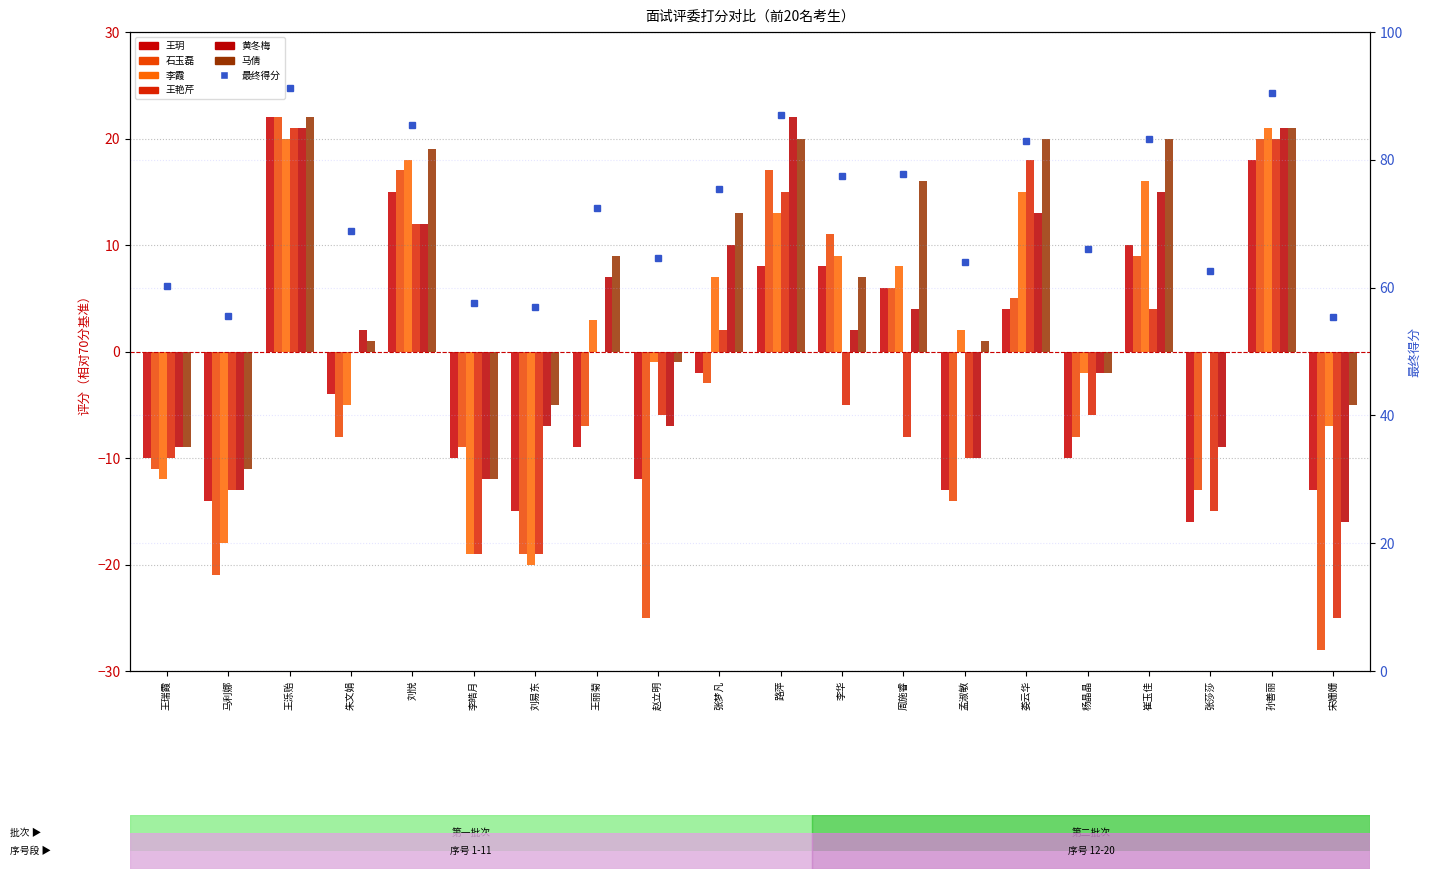

Reading left to right, extract all data points from this chart.

王玥: 王瑞霞=-10	马利娜=-14	王泺贻=22	朱文娟=-4	刘悦=15	李皓月=-10	刘易东=-15	王丽菊=-9	赵立明=-12	张梦凡=-2	路萍=8	李华=8	周施睿=6	孟淑敏=-13	娄云华=4	杨晶晶=-10	崔玉佳=10	张莎莎=-16	孙善丽=18	宋姗姗=-13
石玉磊: 王瑞霞=-11	马利娜=-21	王泺贻=22	朱文娟=-8	刘悦=17	李皓月=-9	刘易东=-19	王丽菊=-7	赵立明=-25	张梦凡=-3	路萍=17	李华=11	周施睿=6	孟淑敏=-14	娄云华=5	杨晶晶=-8	崔玉佳=9	张莎莎=-13	孙善丽=20	宋姗姗=-28
李霞: 王瑞霞=-12	马利娜=-18	王泺贻=20	朱文娟=-5	刘悦=18	李皓月=-19	刘易东=-20	王丽菊=3	赵立明=-1	张梦凡=7	路萍=13	李华=9	周施睿=8	孟淑敏=2	娄云华=15	杨晶晶=-2	崔玉佳=16	张莎莎=0	孙善丽=21	宋姗姗=-7
王艳芹: 王瑞霞=-10	马利娜=-13	王泺贻=21	朱文娟=0	刘悦=12	李皓月=-19	刘易东=-19	王丽菊=0	赵立明=-6	张梦凡=2	路萍=15	李华=-5	周施睿=-8	孟淑敏=-10	娄云华=18	杨晶晶=-6	崔玉佳=4	张莎莎=-15	孙善丽=20	宋姗姗=-25
黄冬梅: 王瑞霞=-9	马利娜=-13	王泺贻=21	朱文娟=2	刘悦=12	李皓月=-12	刘易东=-7	王丽菊=7	赵立明=-7	张梦凡=10	路萍=22	李华=2	周施睿=4	孟淑敏=-10	娄云华=13	杨晶晶=-2	崔玉佳=15	张莎莎=-9	孙善丽=21	宋姗姗=-16
马倩: 王瑞霞=-9	马利娜=-11	王泺贻=22	朱文娟=1	刘悦=19	李皓月=-12	刘易东=-5	王丽菊=9	赵立明=-1	张梦凡=13	路萍=20	李华=7	周施睿=16	孟淑敏=1	娄云华=20	杨晶晶=-2	崔玉佳=20	张莎莎=0	孙善丽=21	宋姗姗=-5